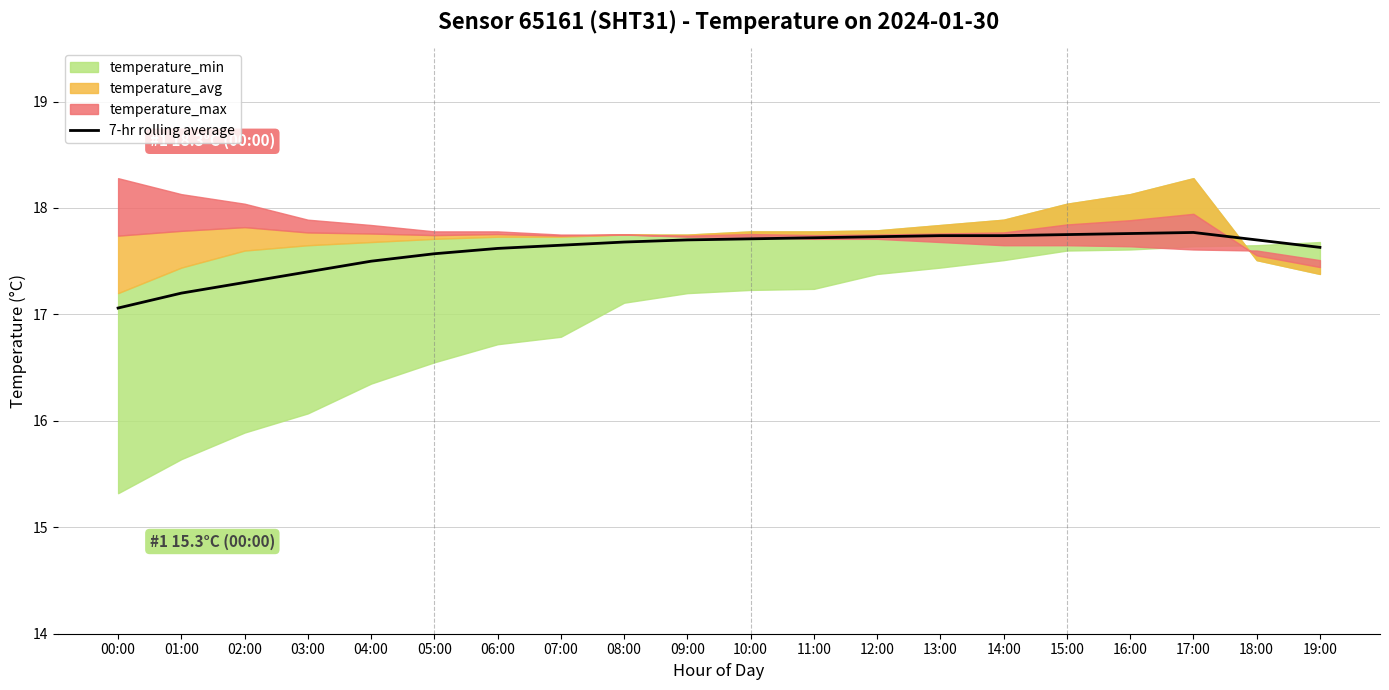

What is the change in value from 10:00 to 17:00?

+0.1